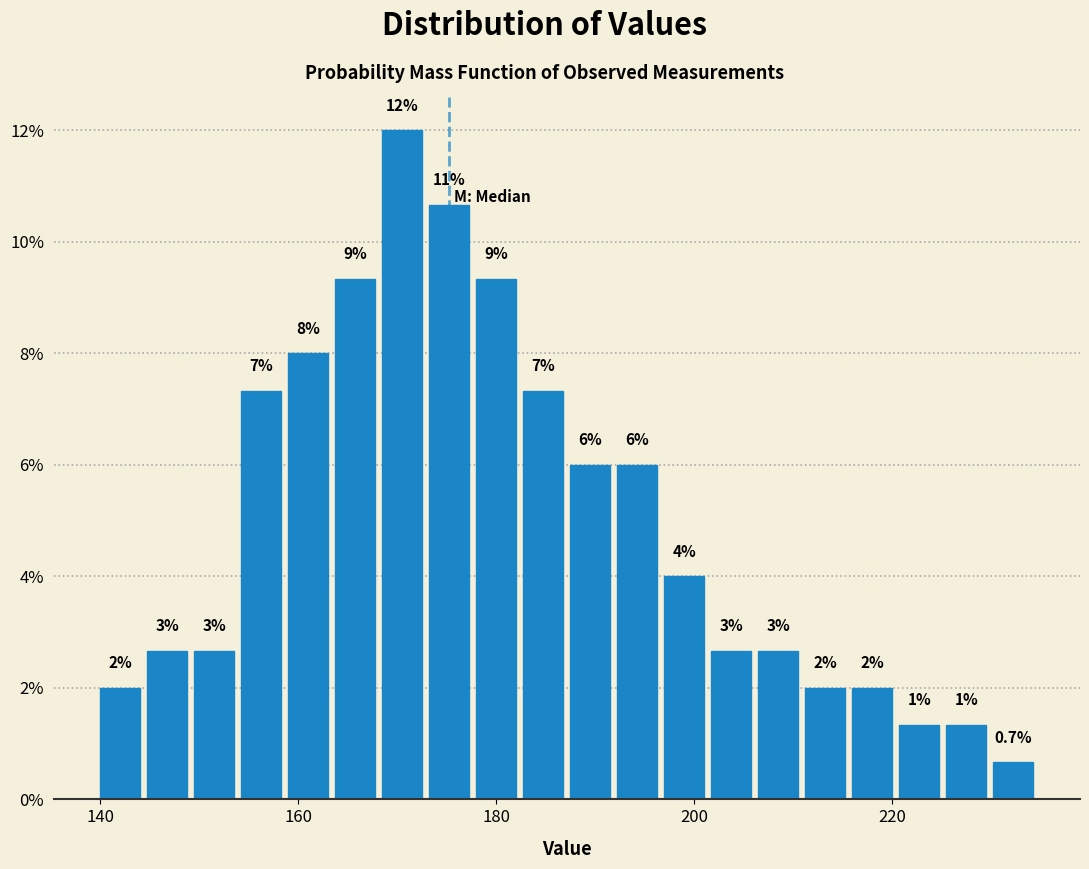

Around what value on the x-axis is the tallest bar? Give the approximate position of its centre, as read against the axis.

170